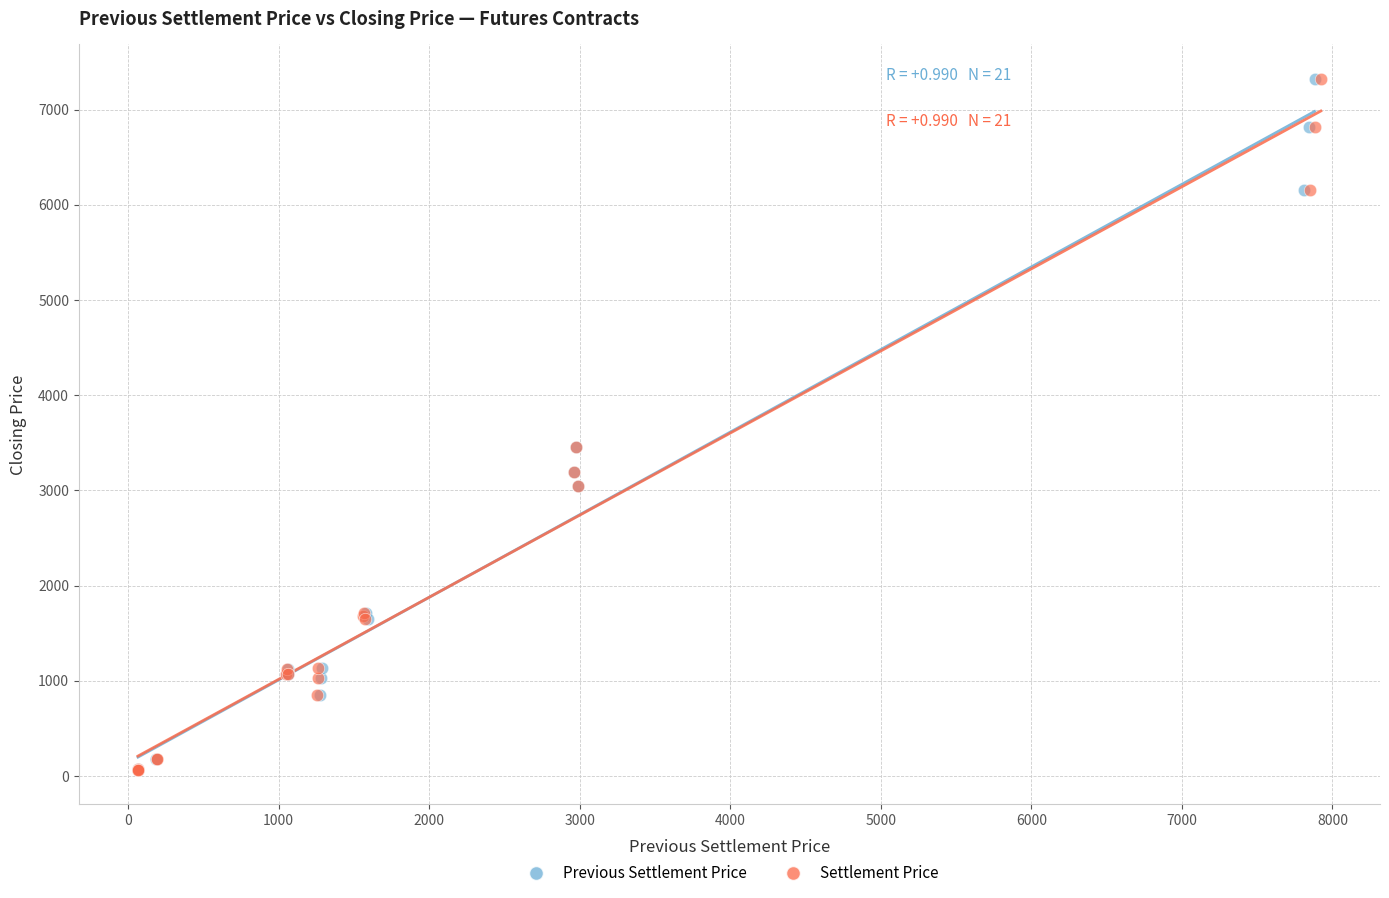

What are all the series names shown in the legend?

Previous Settlement Price, Settlement Price